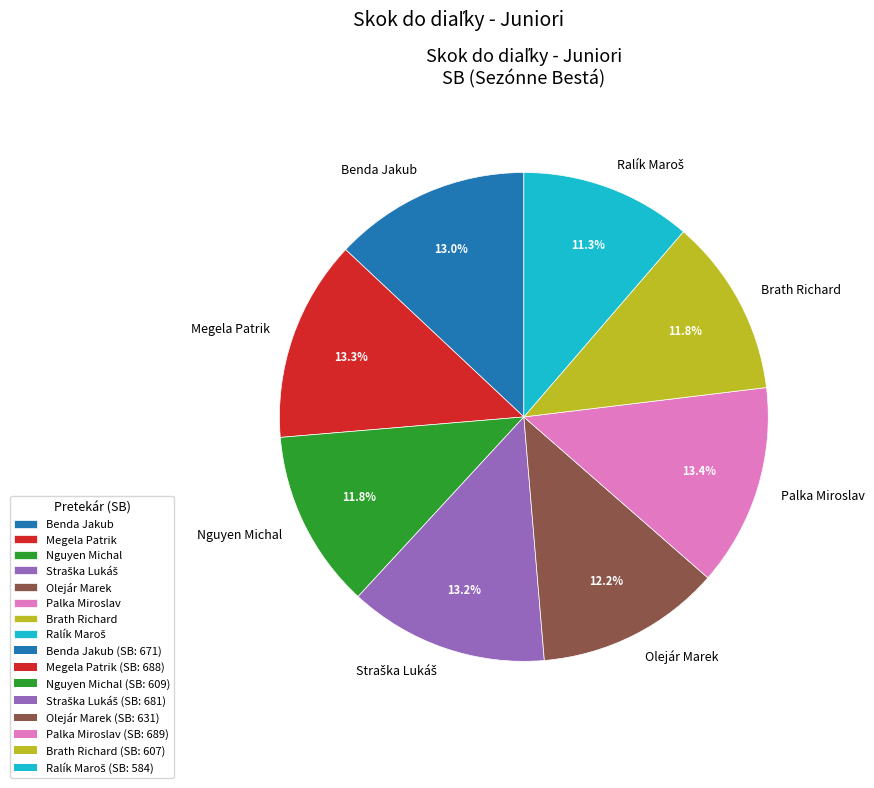

To the nearest percent, what portion does Benda Jakub represent?

13%